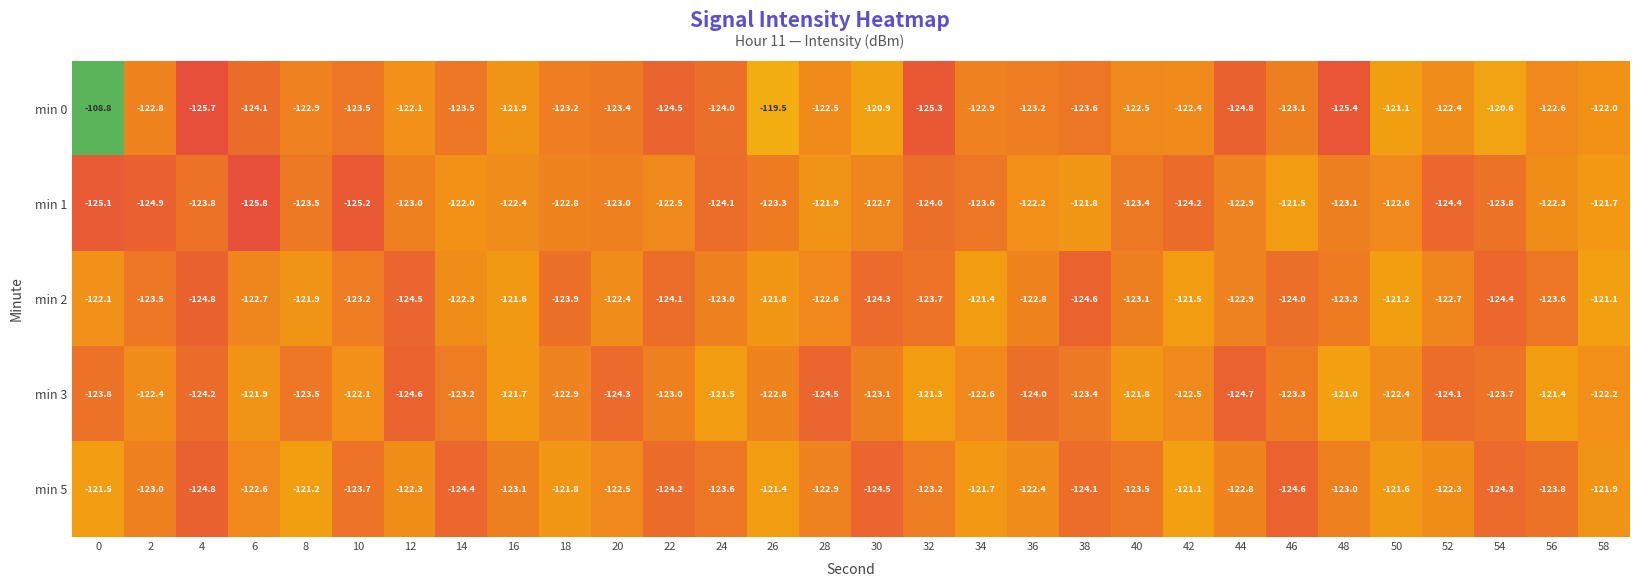

What is the smallest value displayed?

-125.8